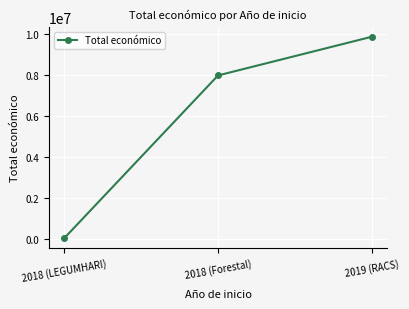

How many distinct data groups are displayed?

1